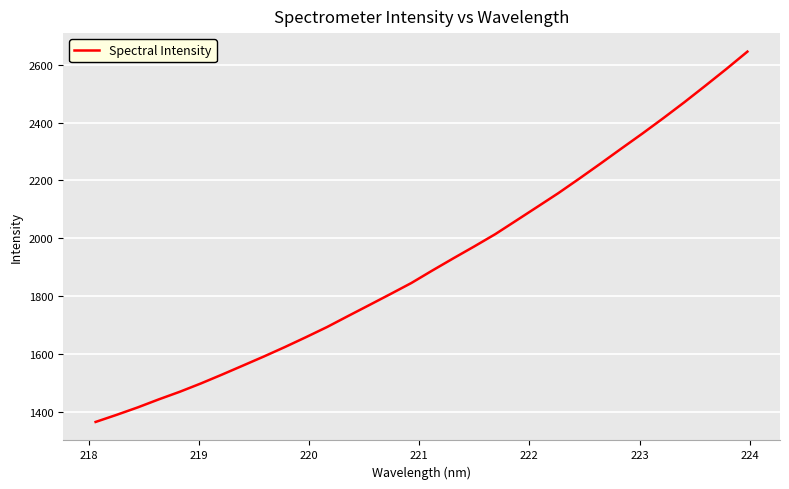

What is the smallest value displayed?

1366.2